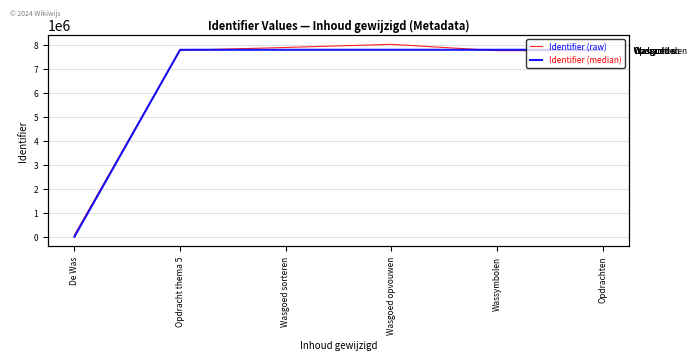

What is the difference between the highest and lowest values at Wassymbolen?

35123.0